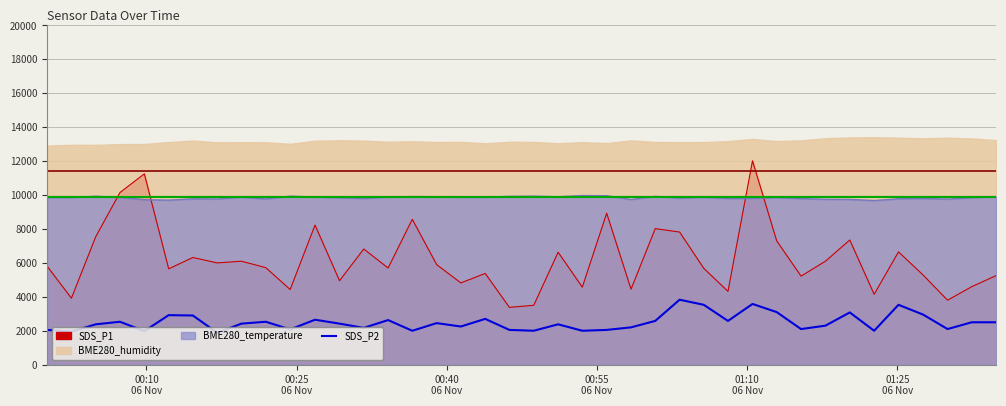

How many data points are less than 2420?

19